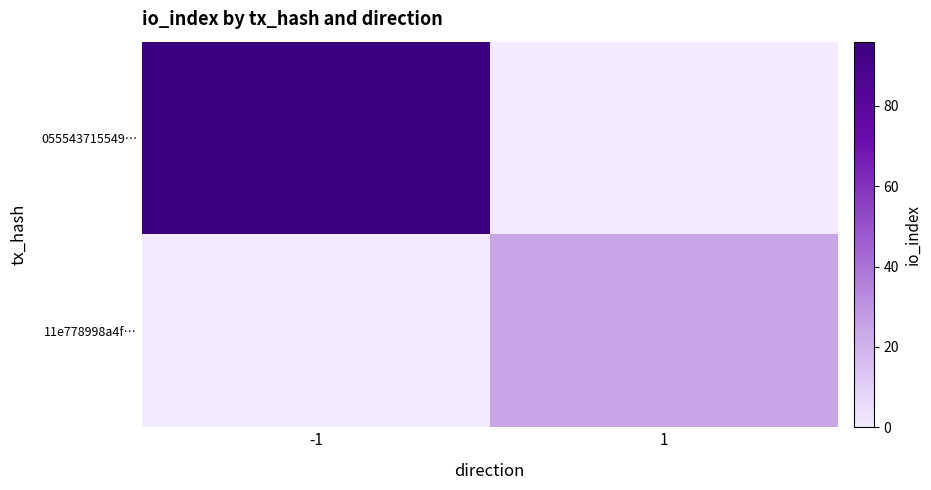

What is the greatest value displayed?

96